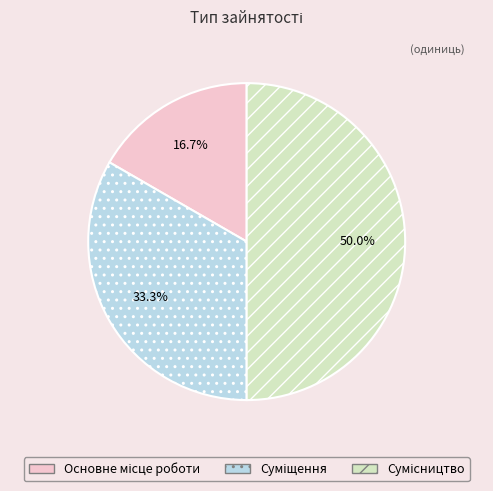

How many segments does this pie chart have?

3